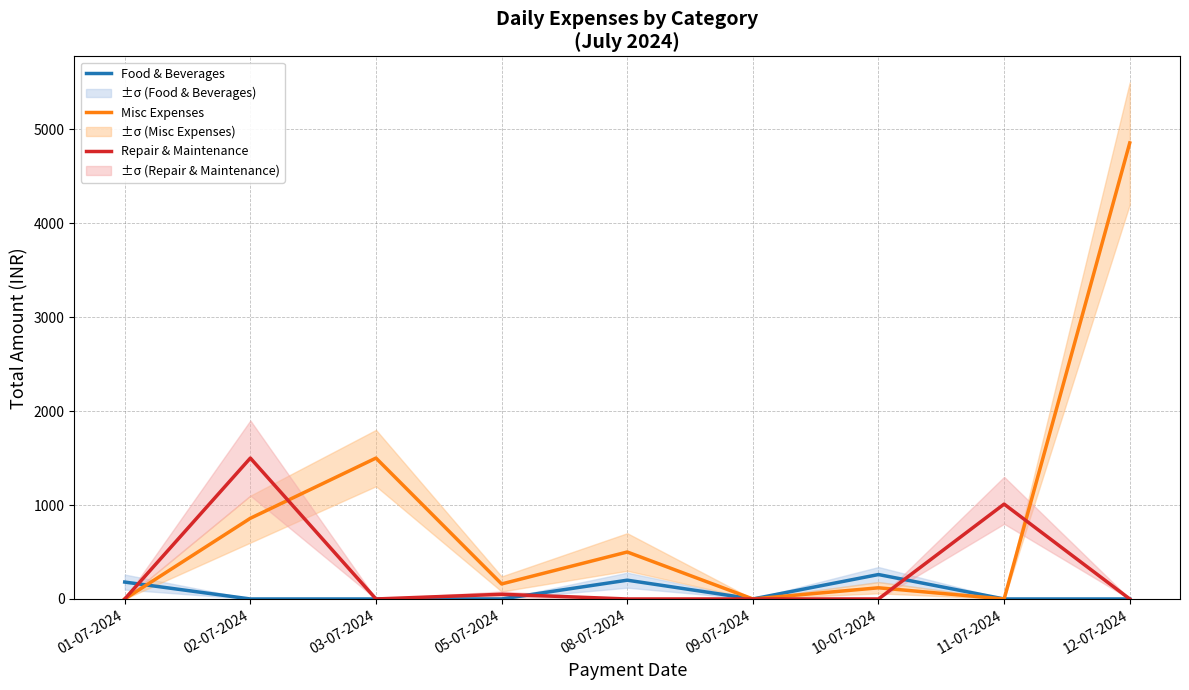

What is the spread (max minus min) of values at 02-07-2024?

1500